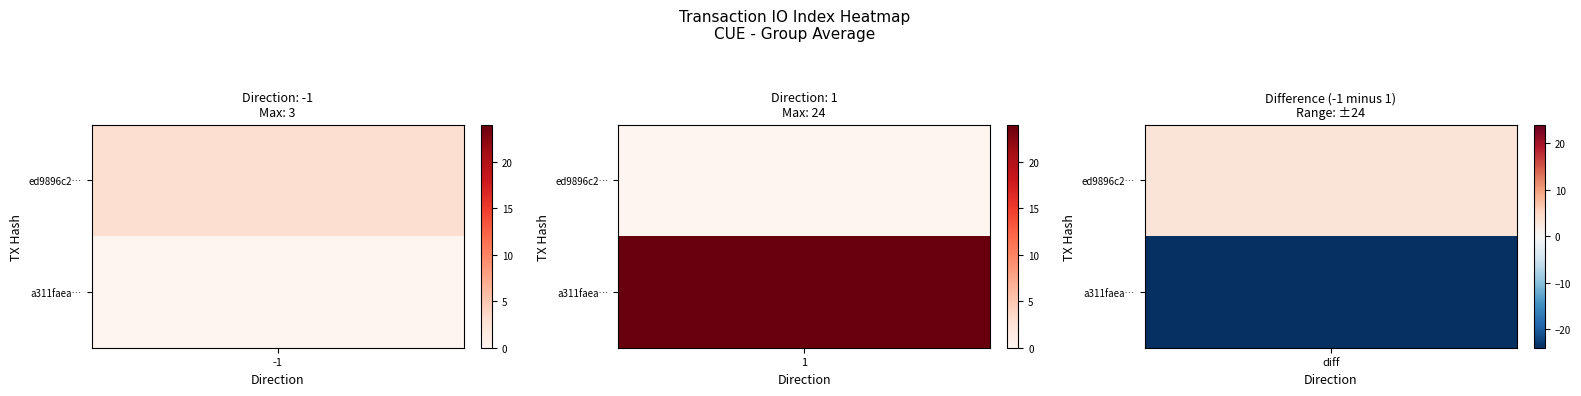

List the series in order of their peak value, lowest first.

ed9896c22dc7280946cfddeea88e86223874eda, a311faea6ffc5015f15d4f0441d9c314b725dff